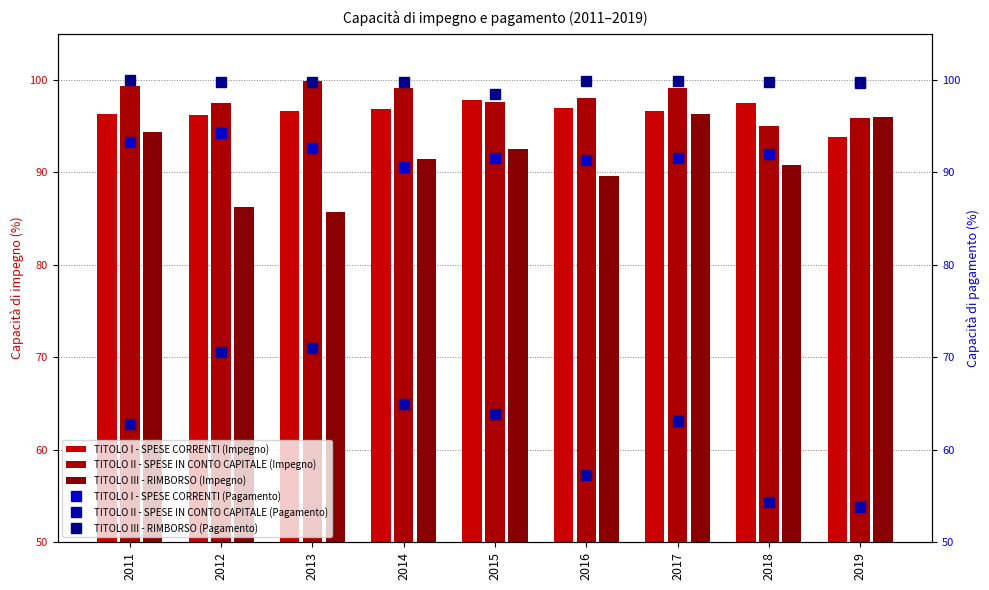

Which series changed the most between 2014 and 2016?

TITOLO II - SPESE IN CONTO CAPITALE (Pagamento)